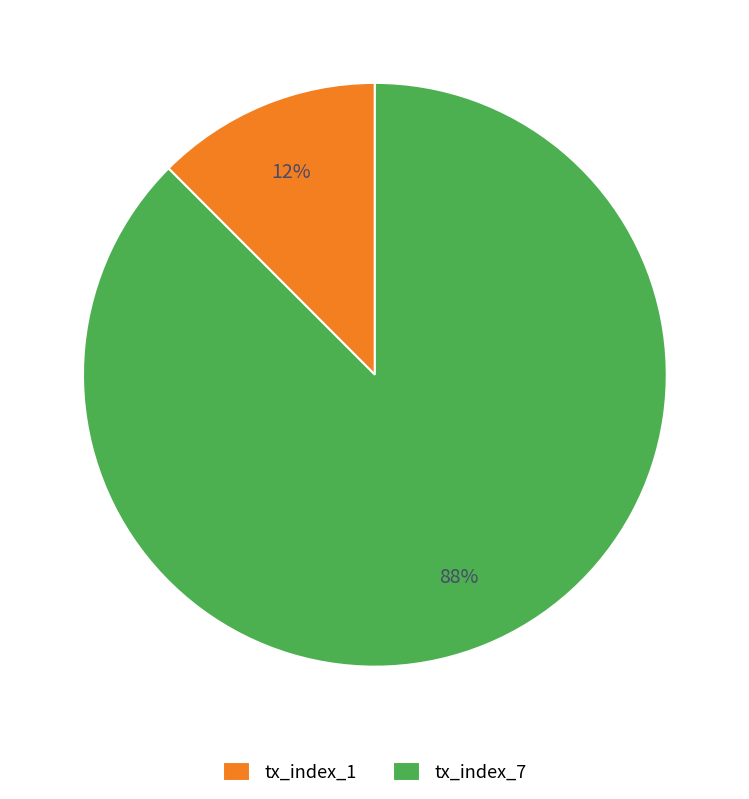

True or false: tx_index_1 accounts for 6% of the total.

False